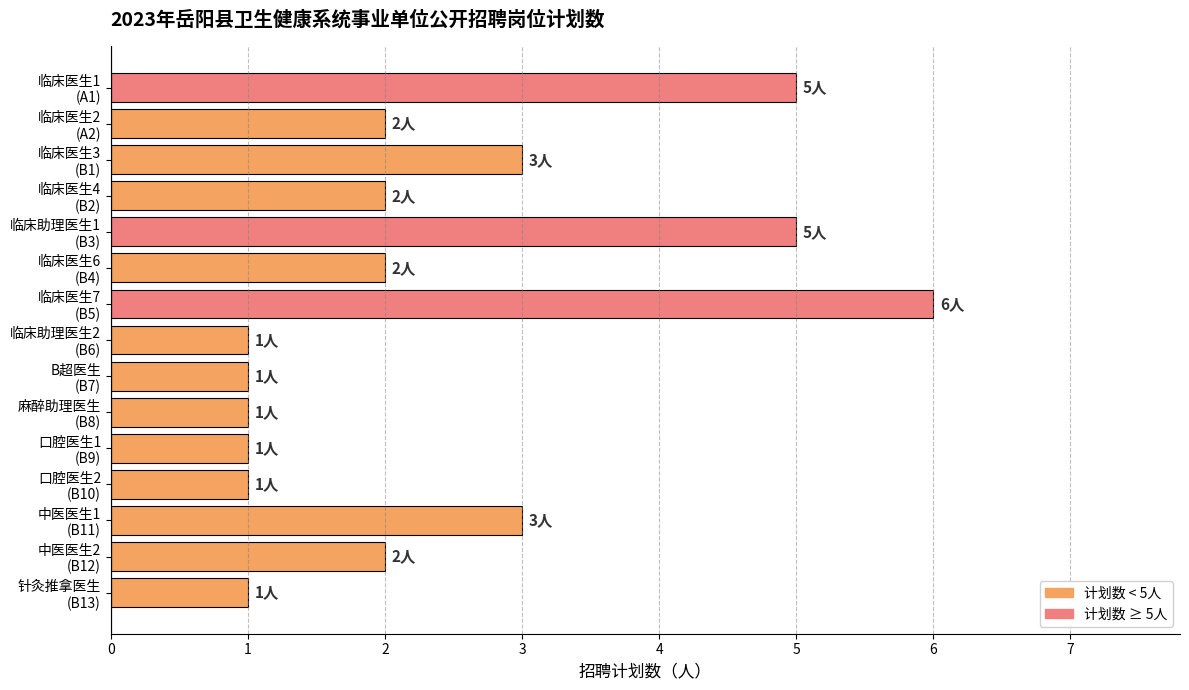

Count the number of data series in this chart.

1